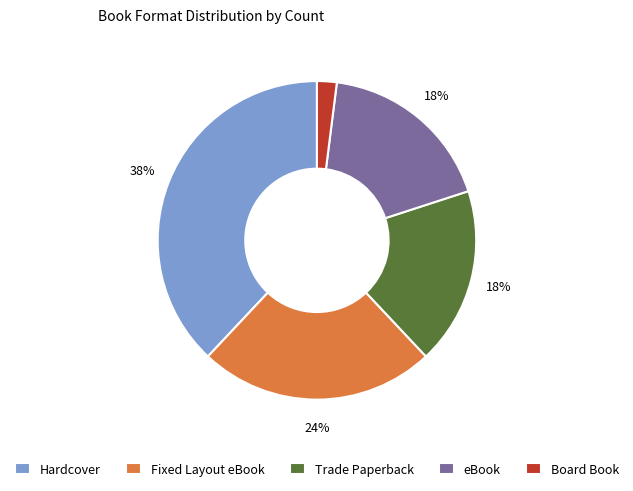

To the nearest percent, what is the difference between the Board Book and Hardcover slice percentages?

36%